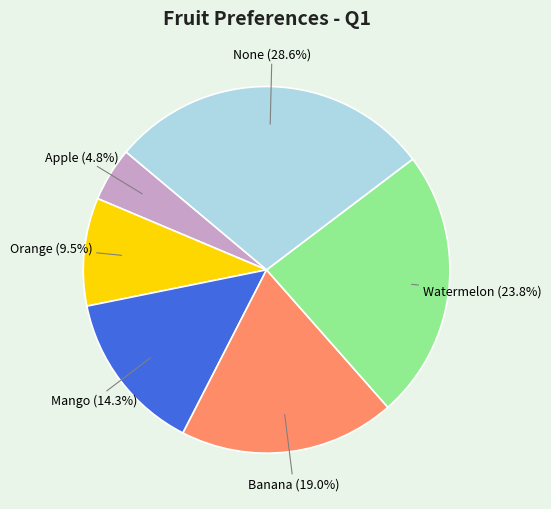

To the nearest percent, what is the average slice percentage?

17%